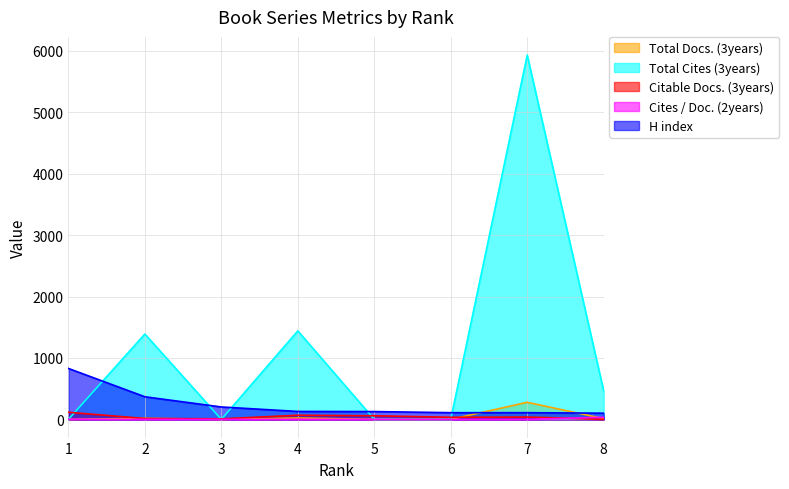

Which series has the largest range (max minus min)?

Total Cites (3years)